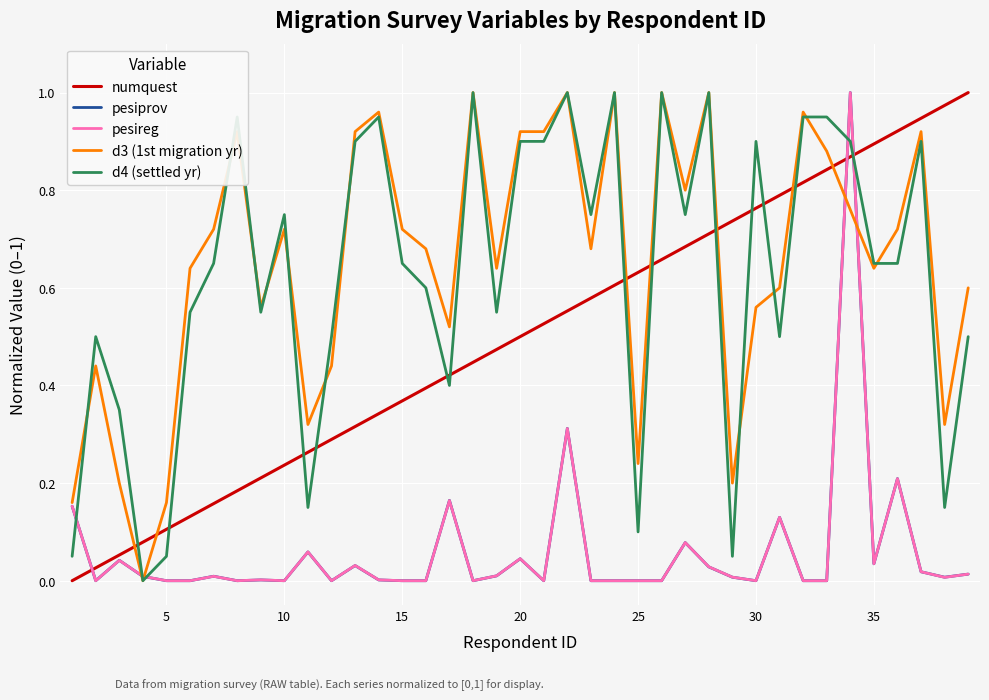

At how many categories does at least one series exceed 0?

39